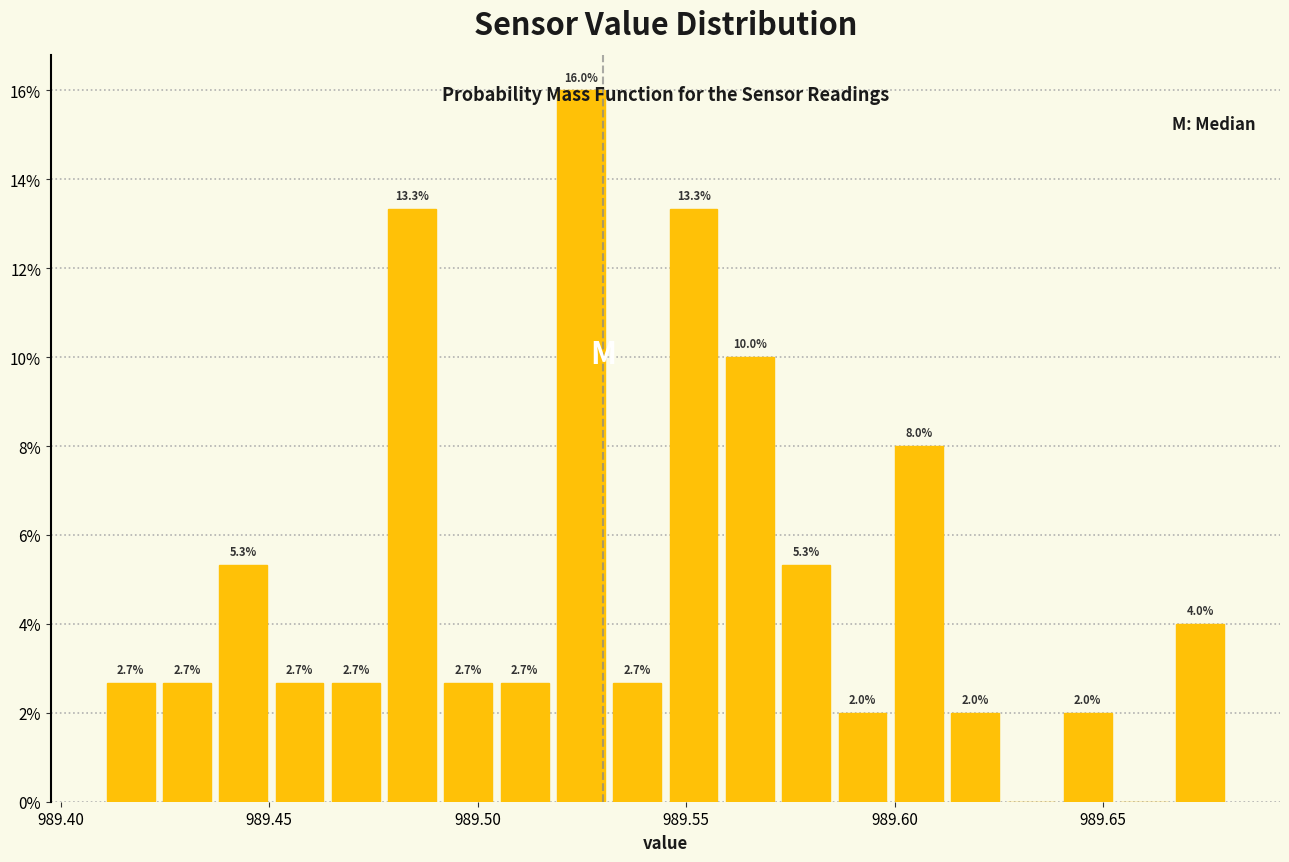

Read against the x-axis, roughly where is the centre of the tallest bar?

989.525